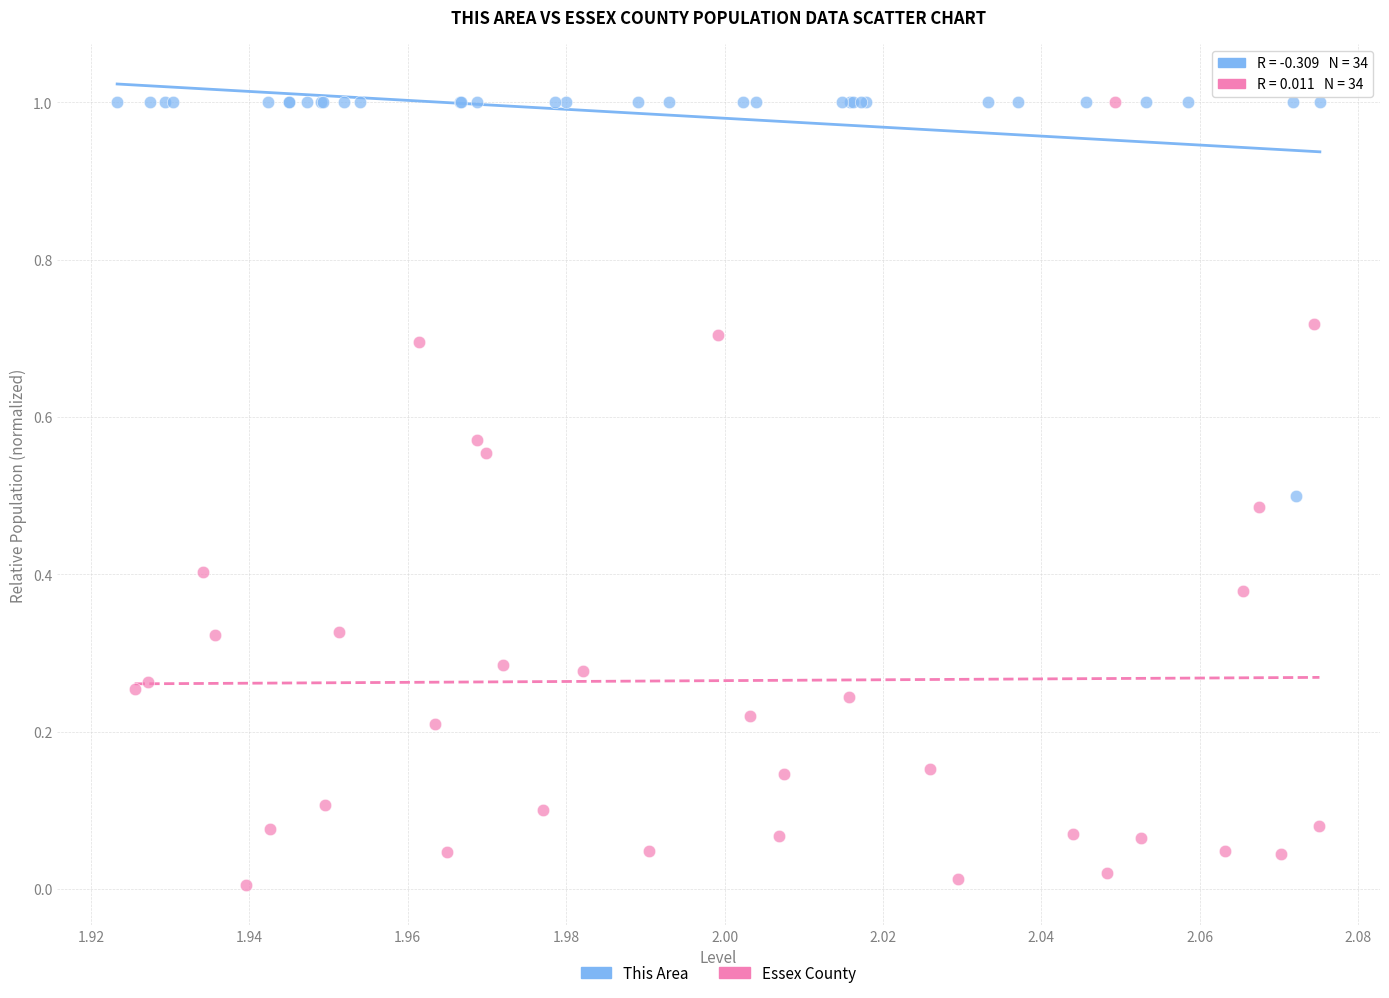

Which series reaches the minimum Y coordinate?

Essex County